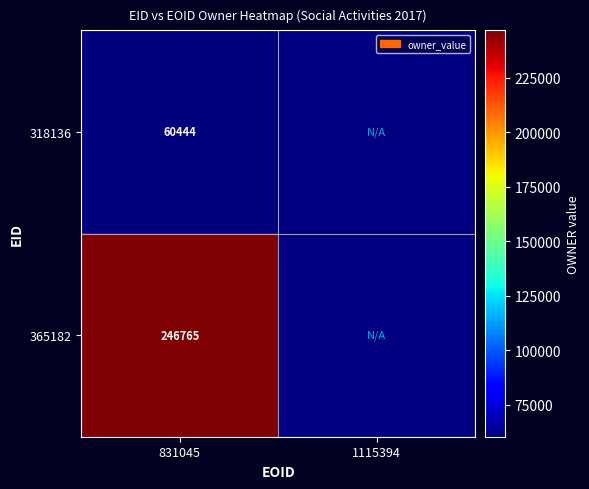

Is it true that 318136 equals 60444 at 831045?

True